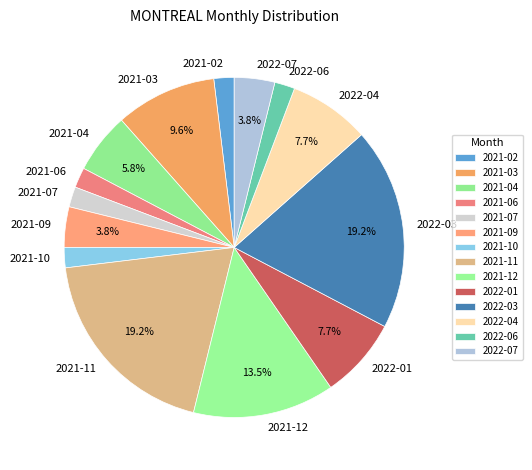

Between 2022-01 and 2022-03, which is larger?

2022-03